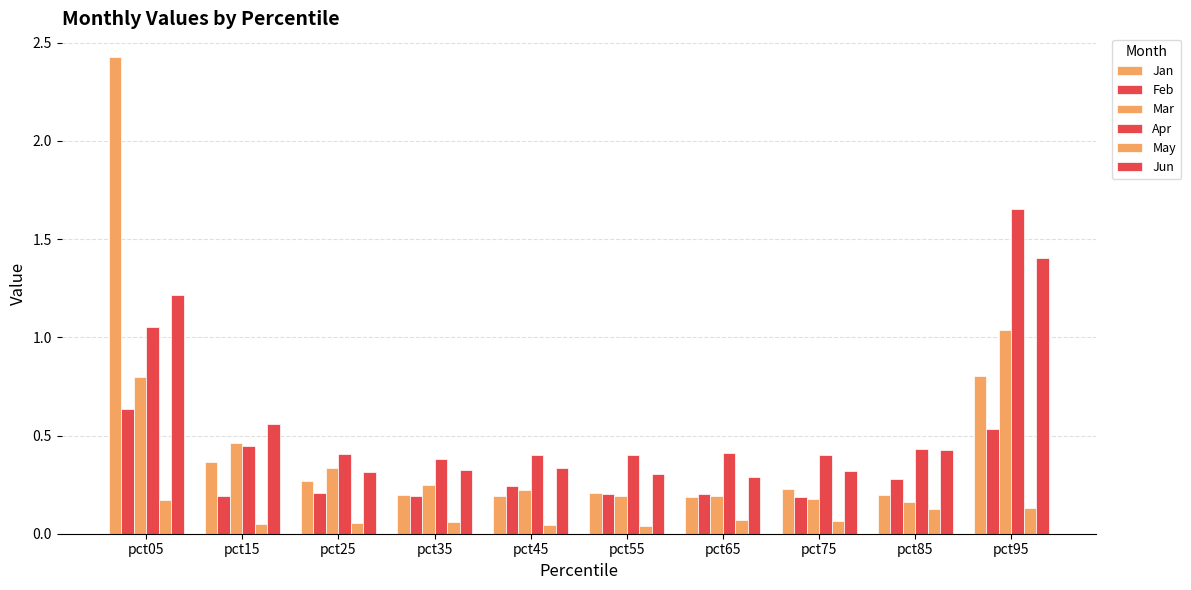

The value of Jan at pct35 is 0.2. True or false?

True